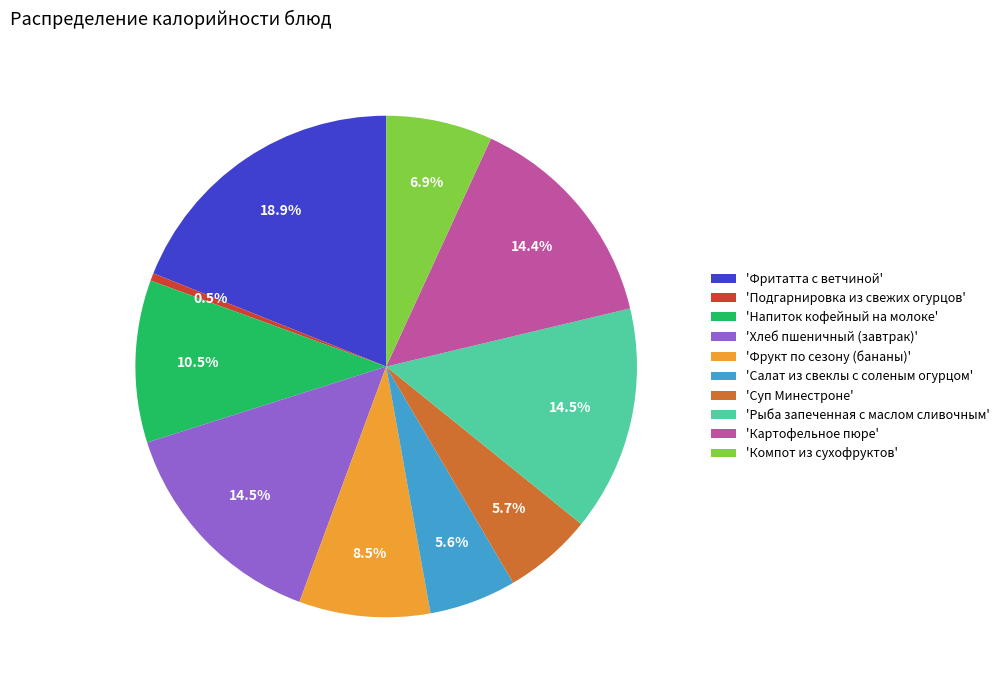

Does any single category account for the majority?

No